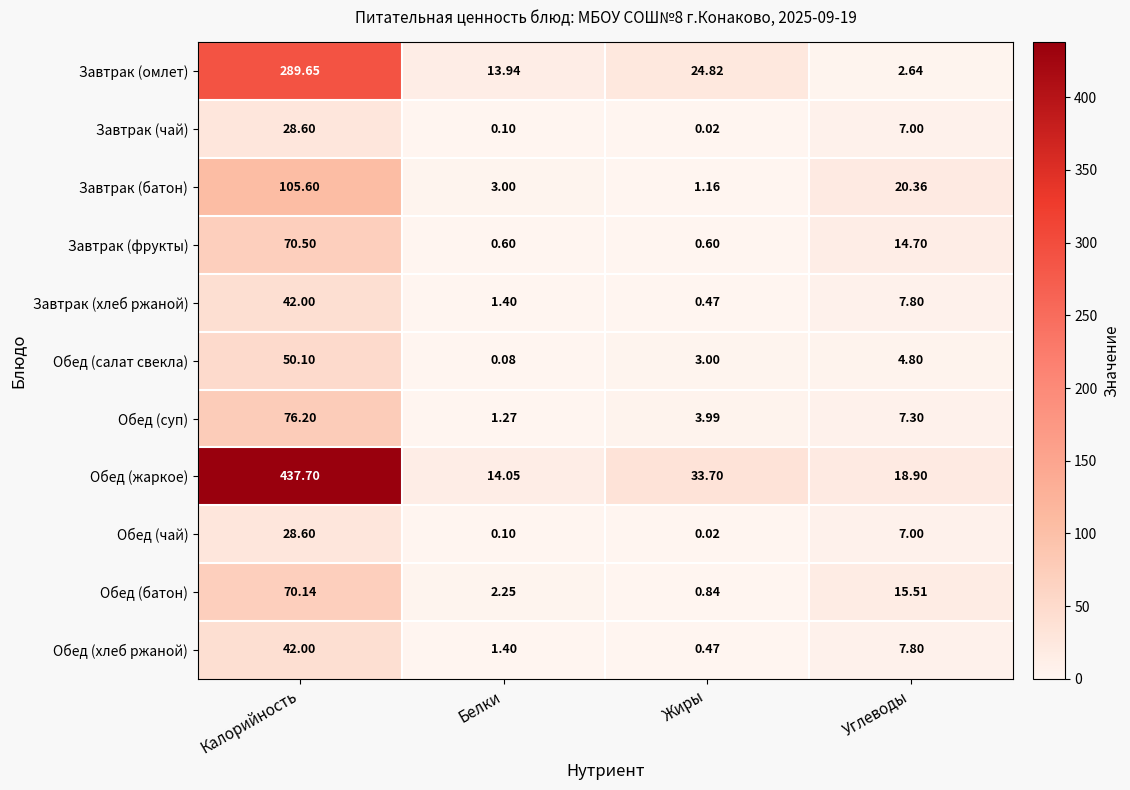

Rank the categories by Завтрак (хлеб ржаной) value from lowest to highest.

Жиры, Белки, Углеводы, Калорийность